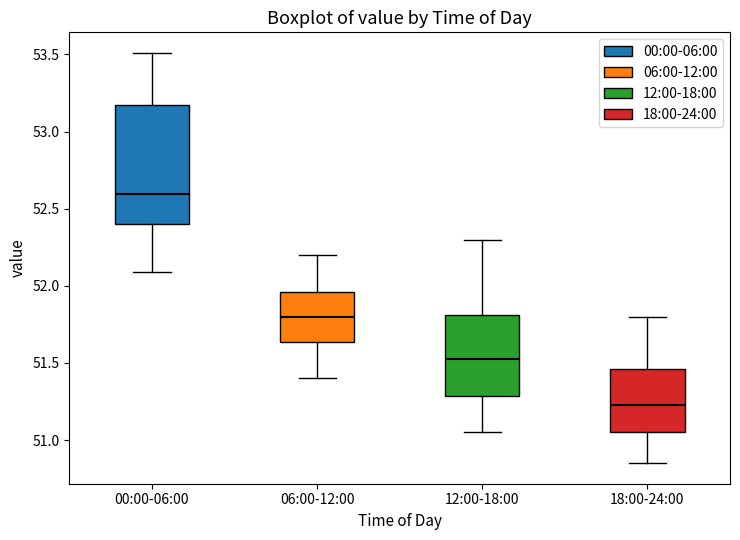

Reading left to right, read every box against the y-axis: the position of its median line, the range the box covers, and the ends of its whiskers. The values are not printed on the chart, so give them approximately, as read against the axis.

00:00-06:00: median 52.60, box 52.40 to 53.20, whiskers 52.10 to 53.50
06:00-12:00: median 51.80, box 51.65 to 51.95, whiskers 51.40 to 52.20
12:00-18:00: median 51.55, box 51.30 to 51.80, whiskers 51.05 to 52.30
18:00-24:00: median 51.25, box 51.05 to 51.45, whiskers 50.85 to 51.80